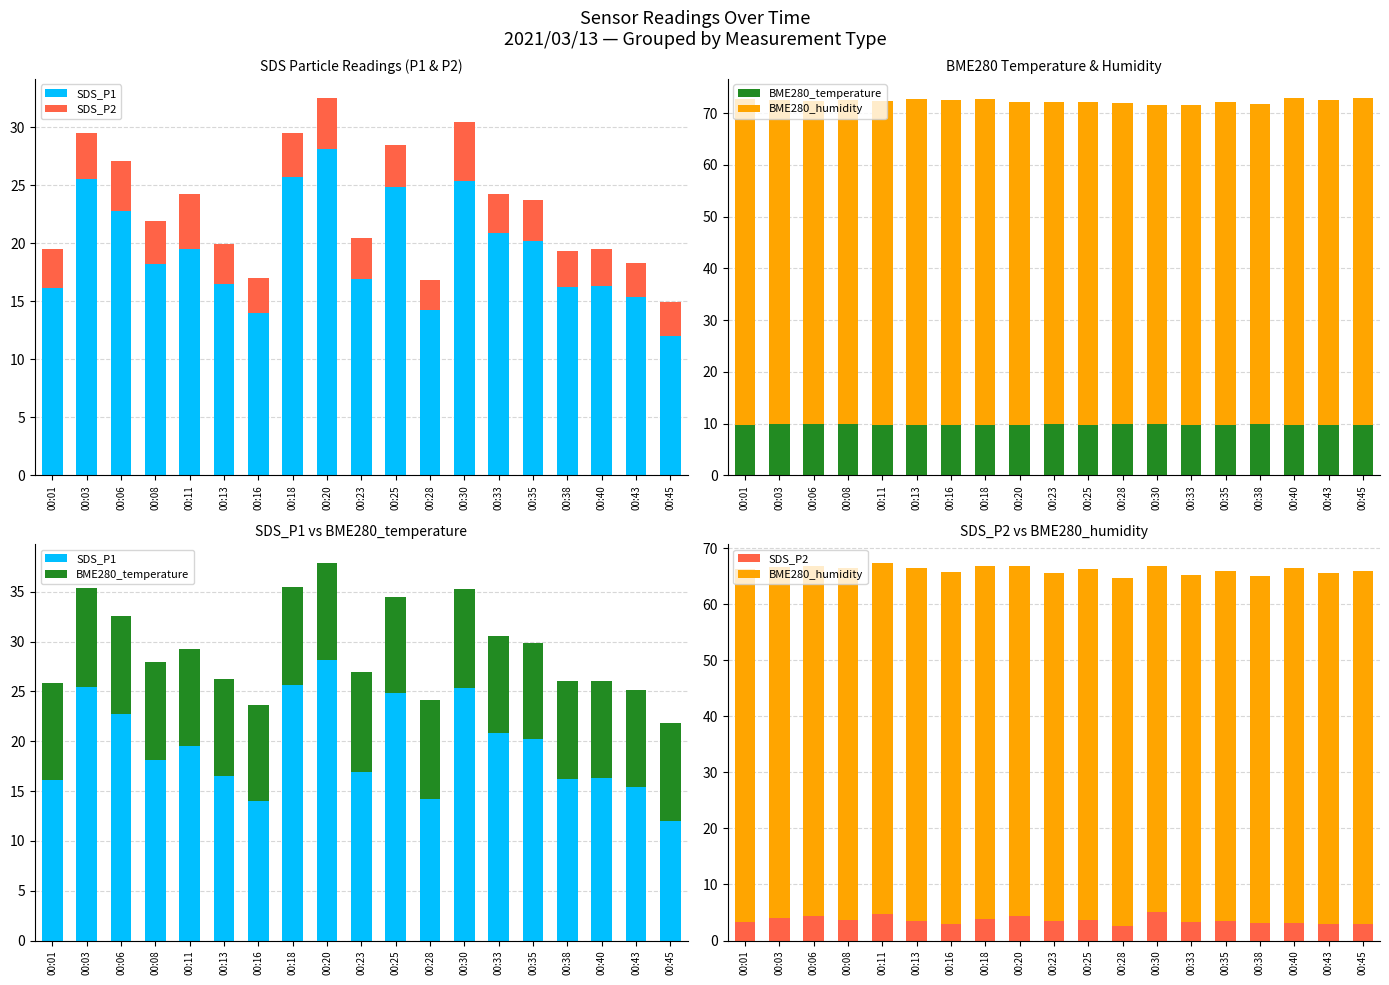

What is the difference between the second highest and second lowest values in the SDS_P1 series?

11.7